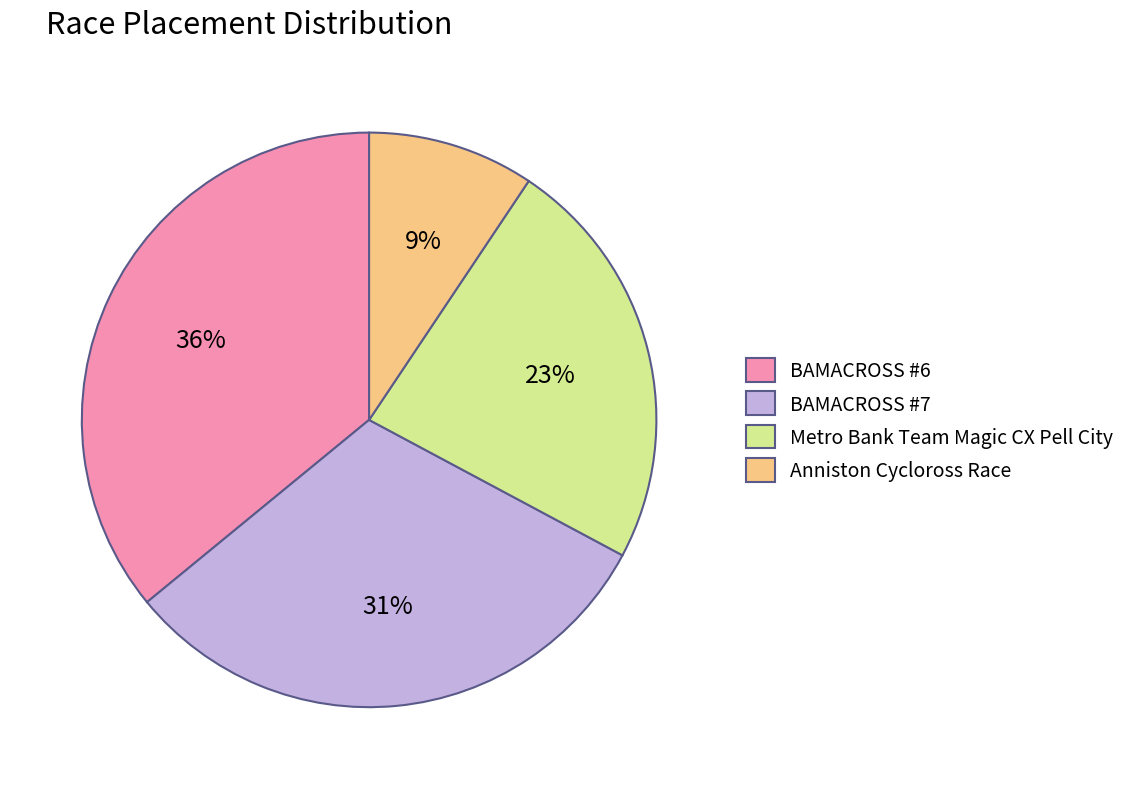

What is the smallest slice in the pie chart?

Anniston Cycloross Race